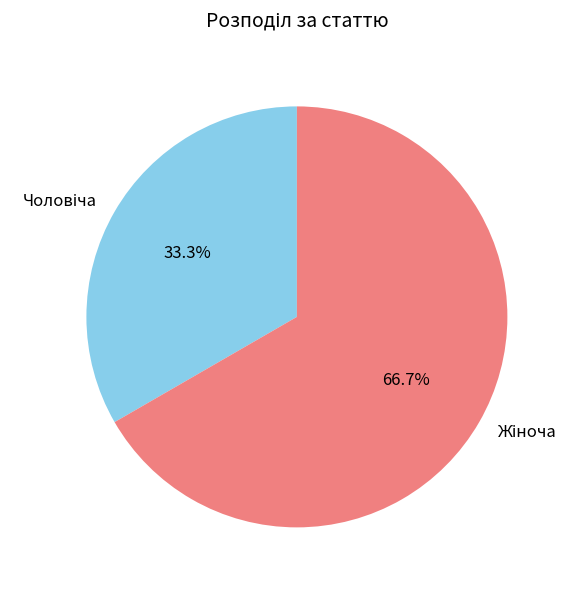

Is there any slice that represents more than half of the pie?

Yes